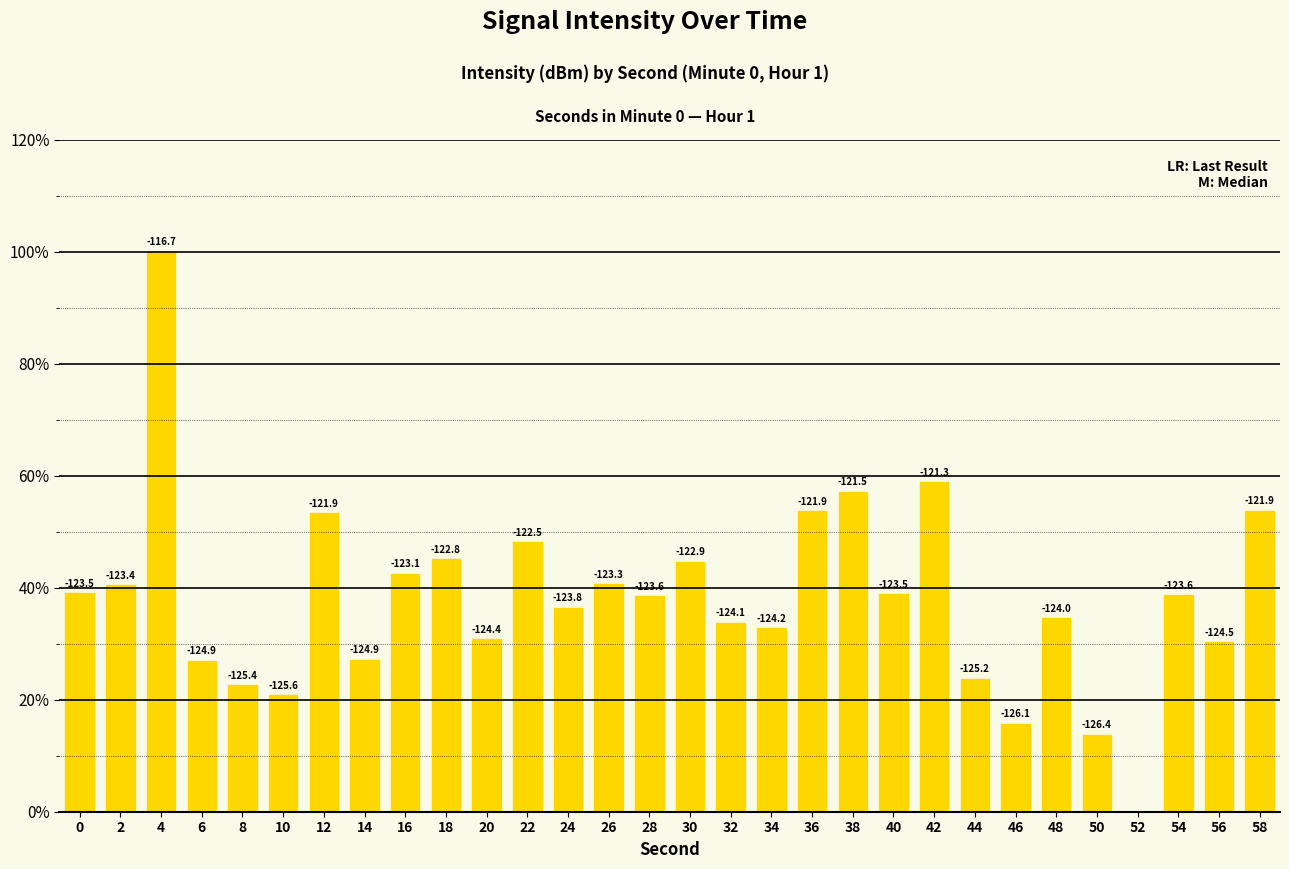

Are the bars horizontal?

No